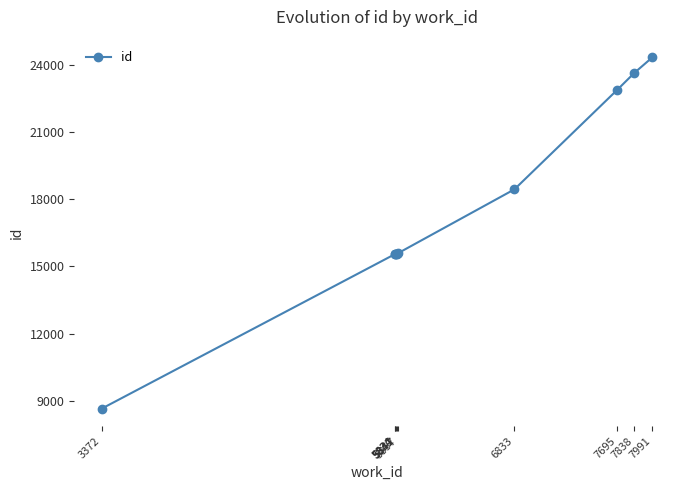

How many categories are shown in the chart?

10